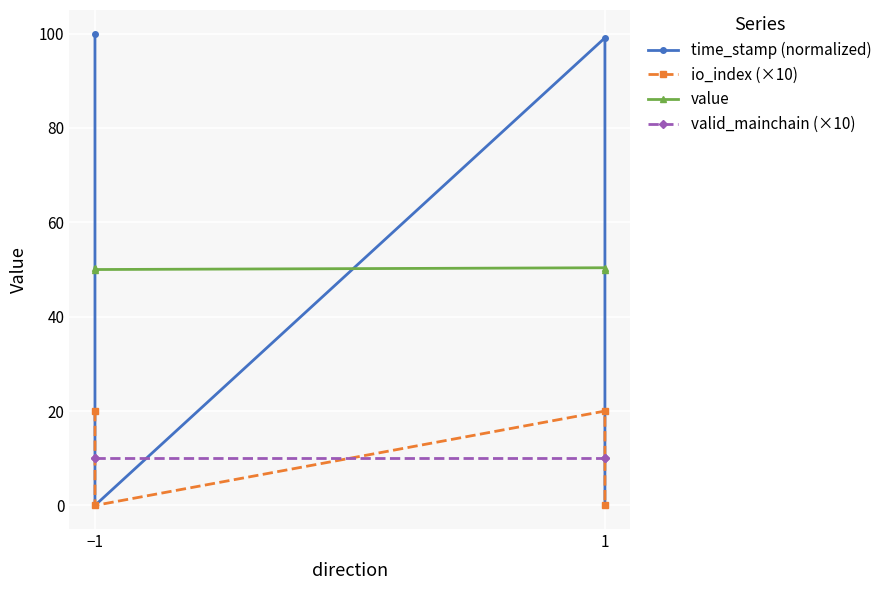

True or false: time_stamp (normalized) and io_index (×10) cross at least once.

False